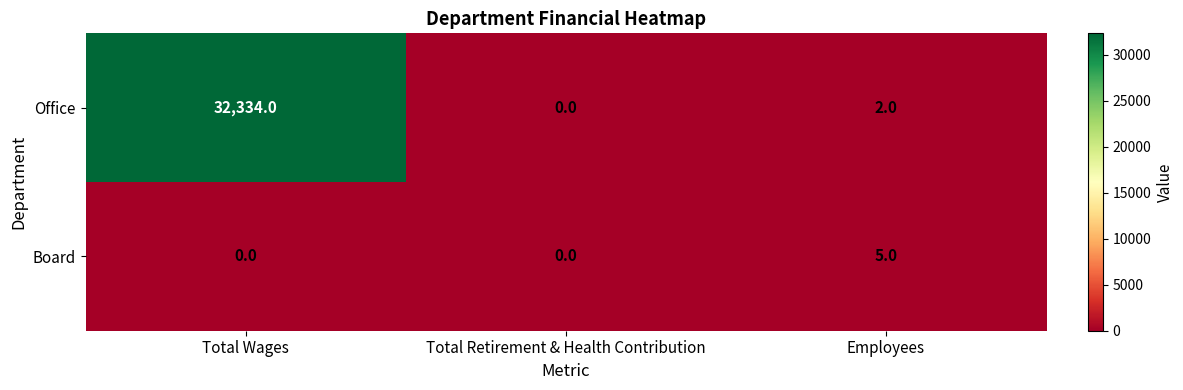

Which series changed the most between Total Wages and Total Retirement & Health Contribution?

Office